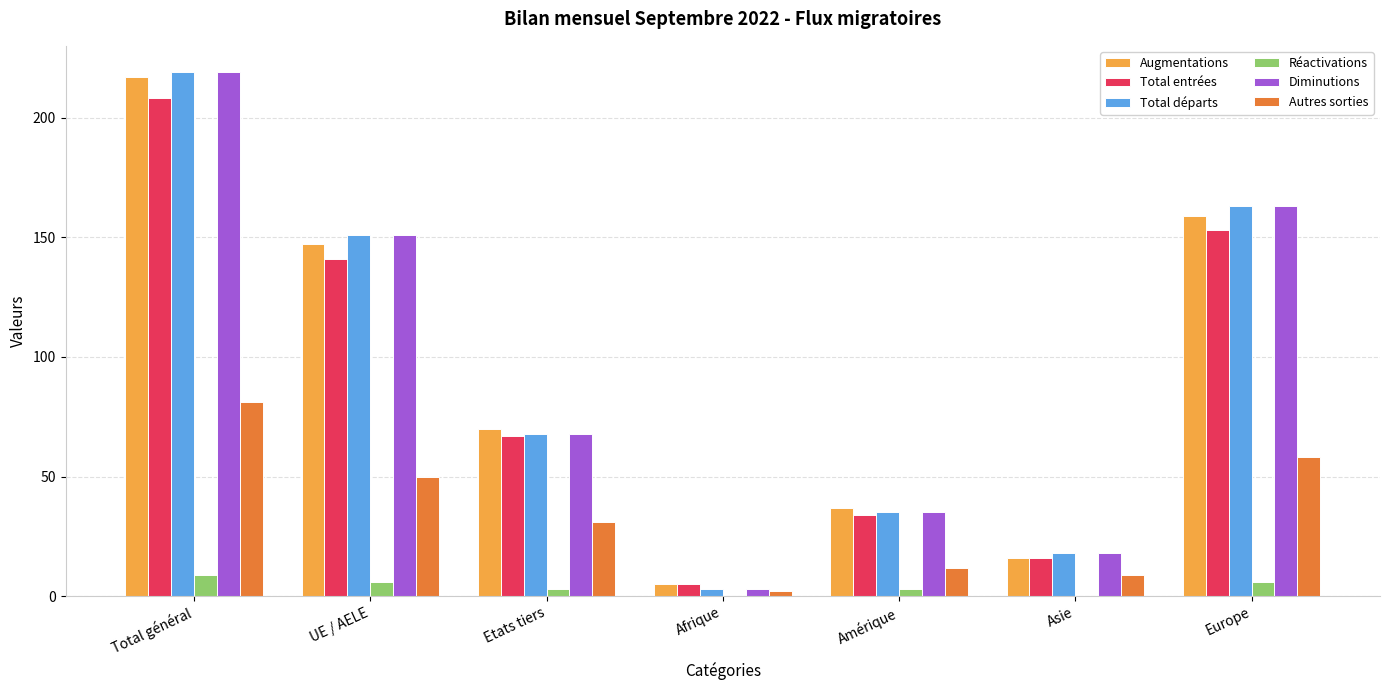

At which category does the chart reach its peak across all series?

Total général